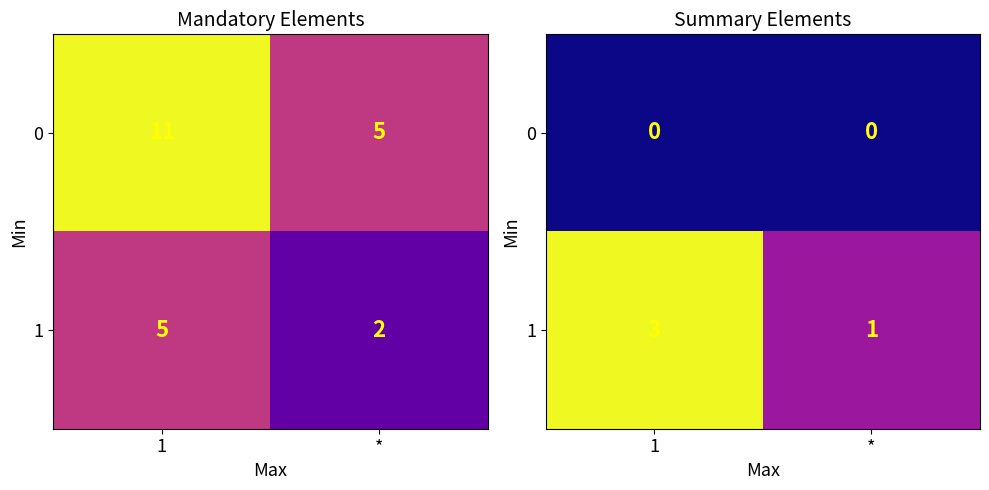

What is the difference between the maximum and minimum values in the 1 series?

2